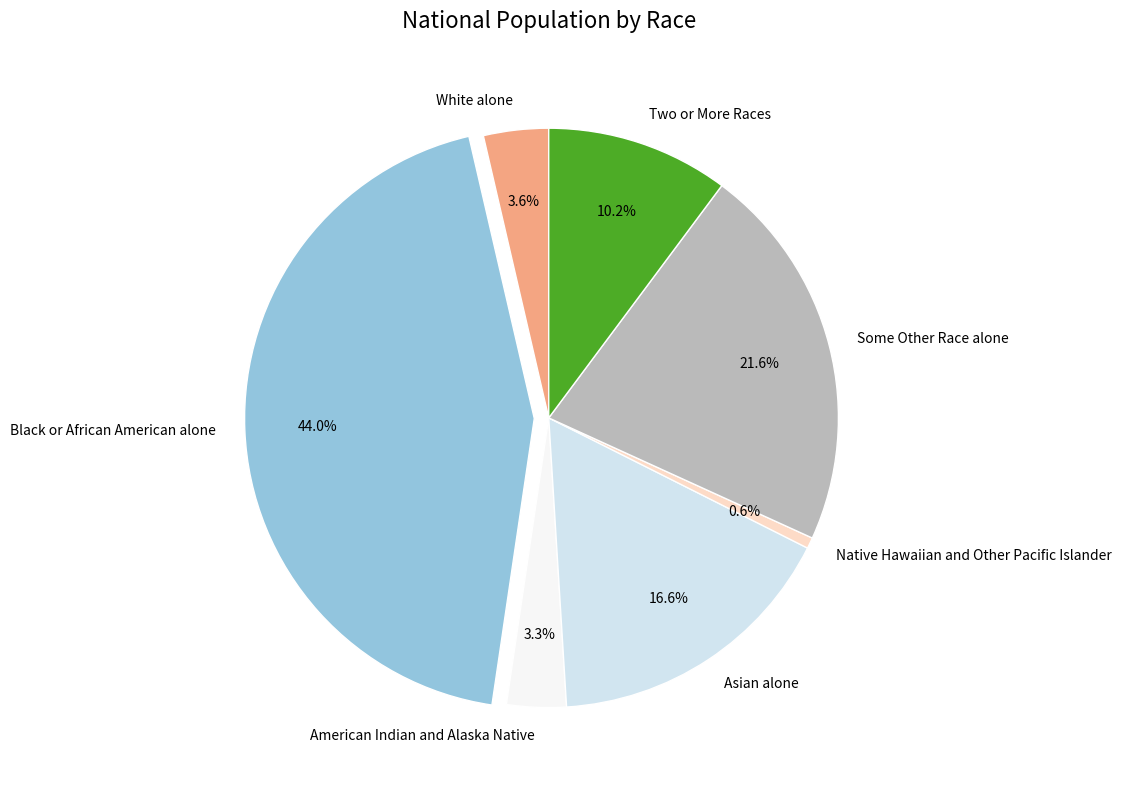

To the nearest percent, what is the difference between the largest and smallest slice percentages?

43%